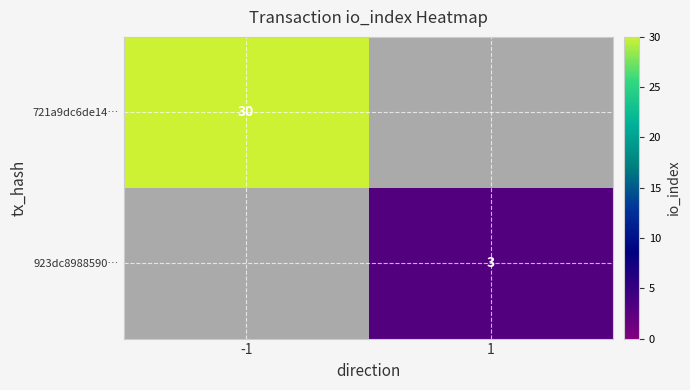

What is the difference between the highest and lowest values at 1?

3